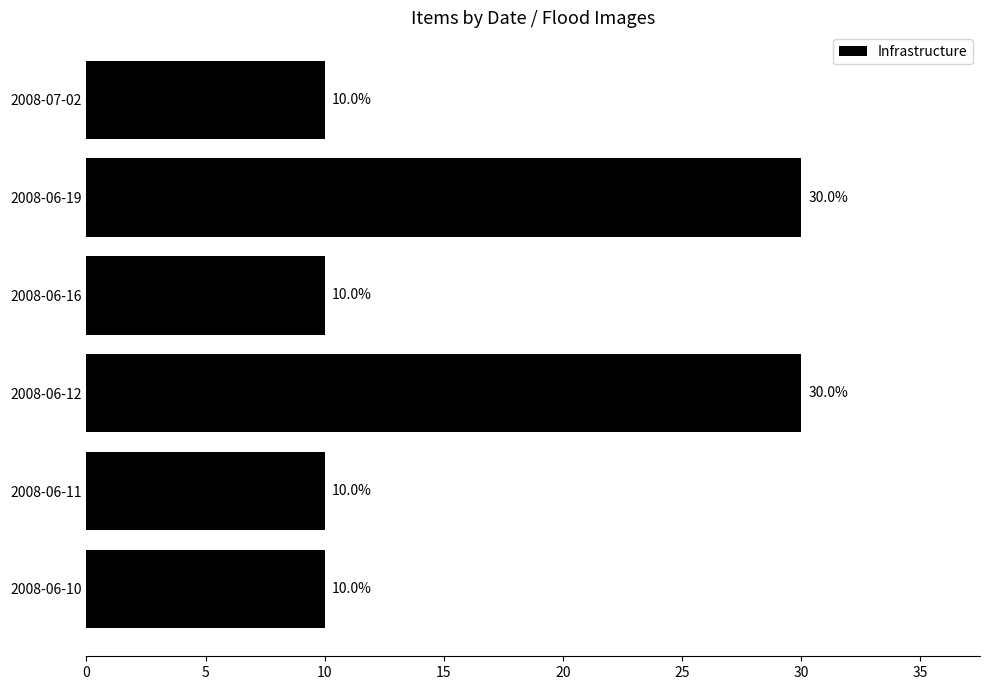

How many values exceed 10?

2